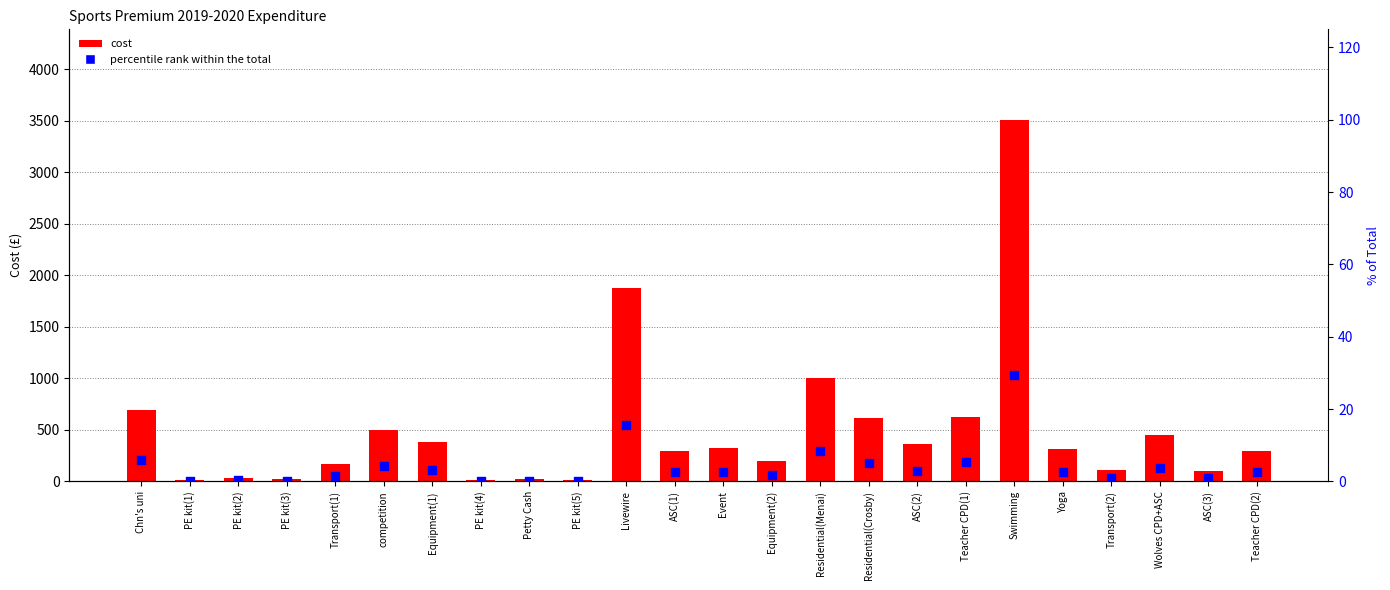

What are all the series names shown in the legend?

cost, percentile rank within the total